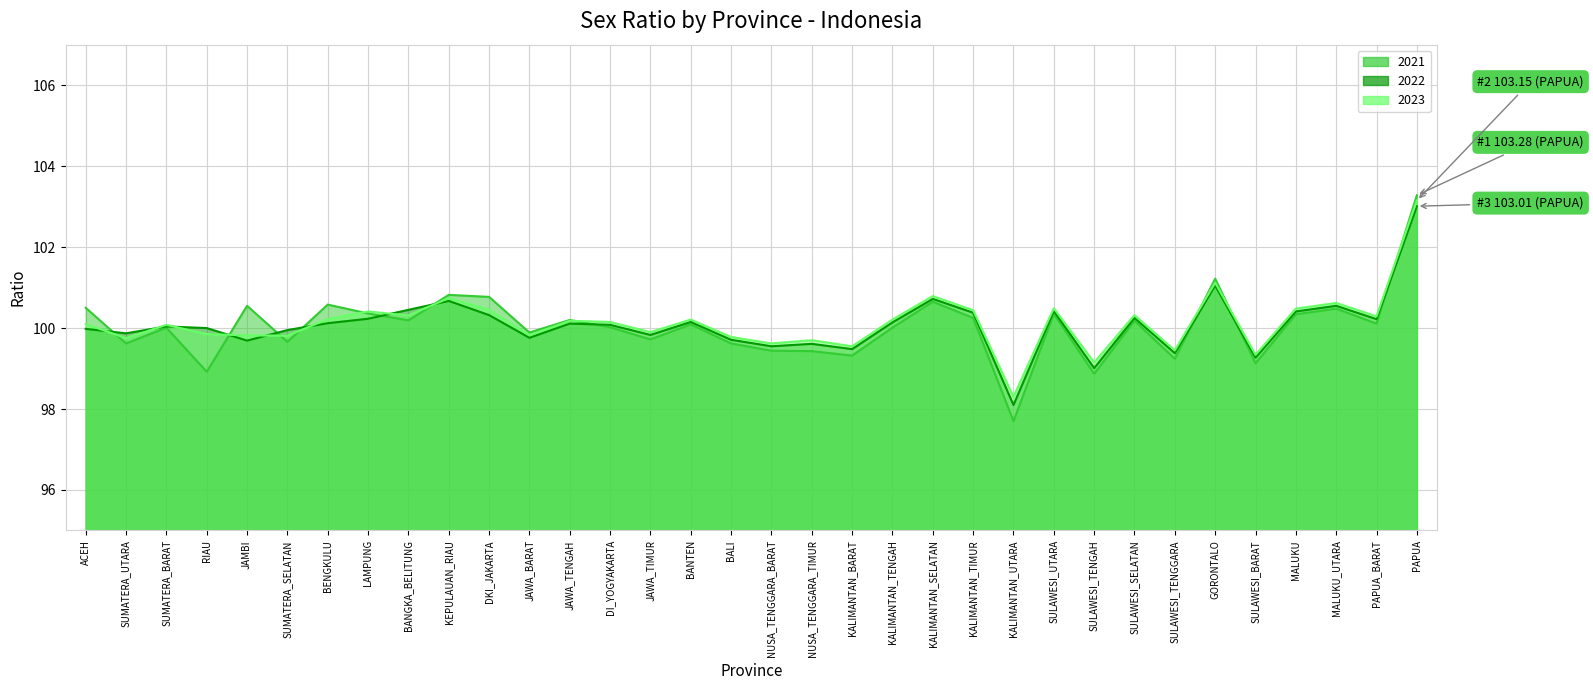

At which category does 2021 reach its first local peak?

SUMATERA_BARAT